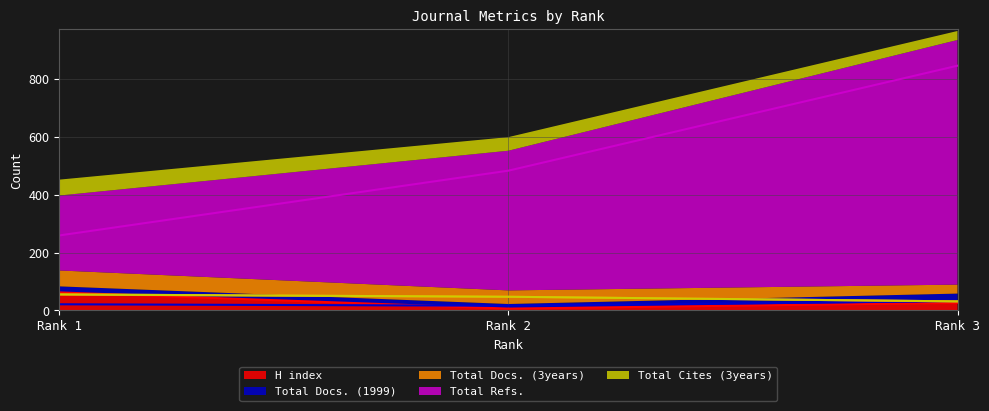

What is the smallest value displayed?

6